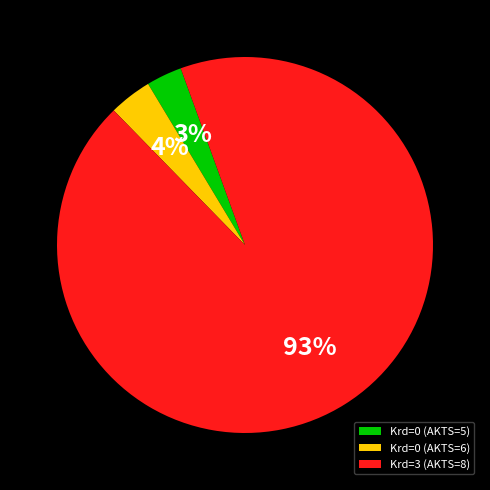

Which slice is the smallest?

Krd=0 (AKTS=5)